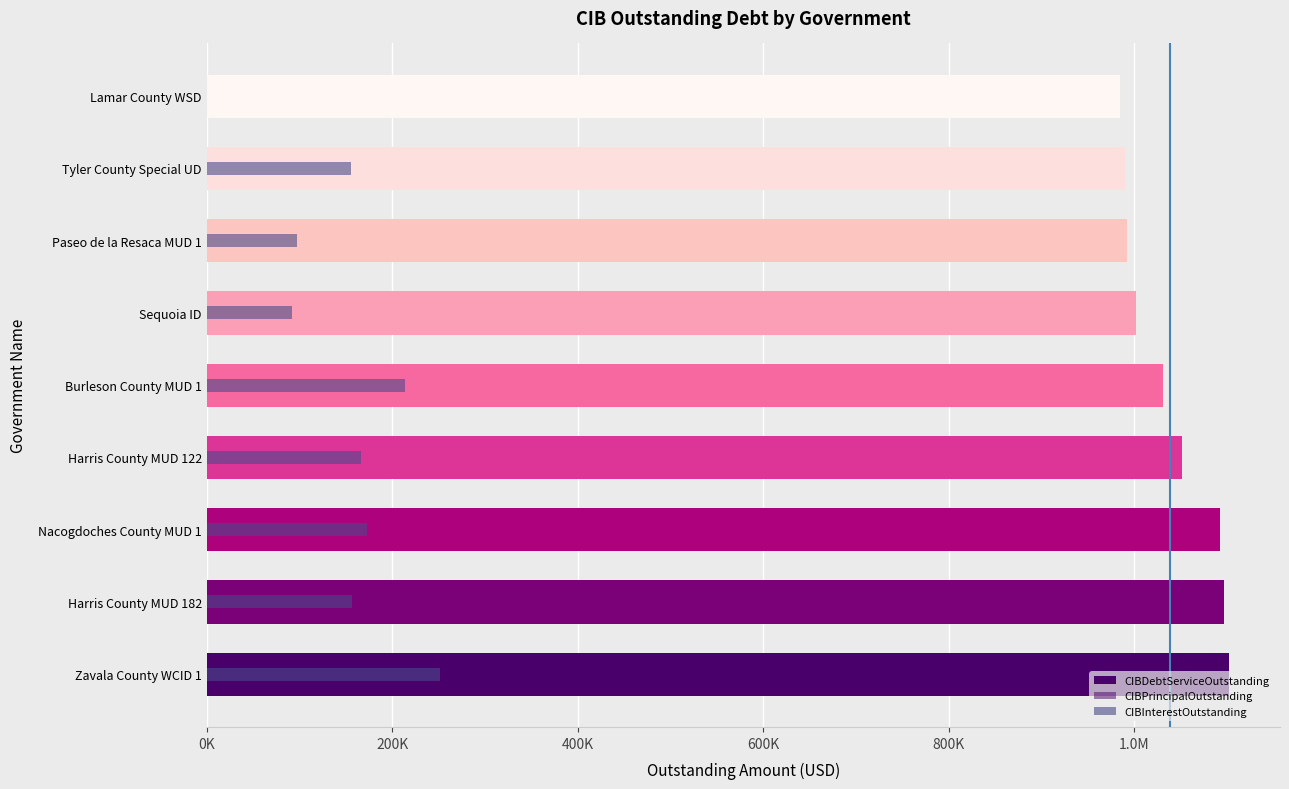

What is the sum of all CIBInterestOutstanding values?

1306246.1